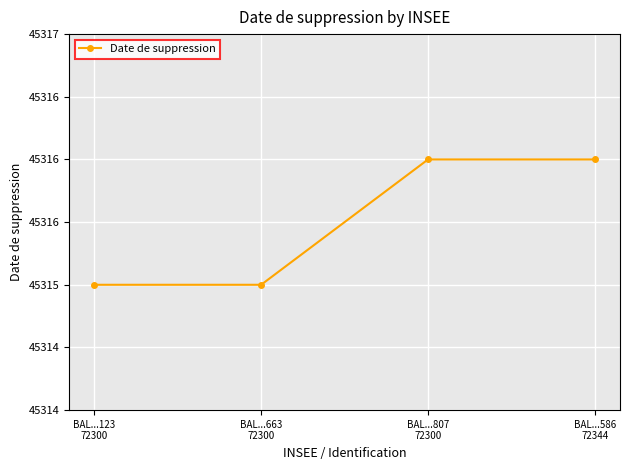

What is the average value?

45316